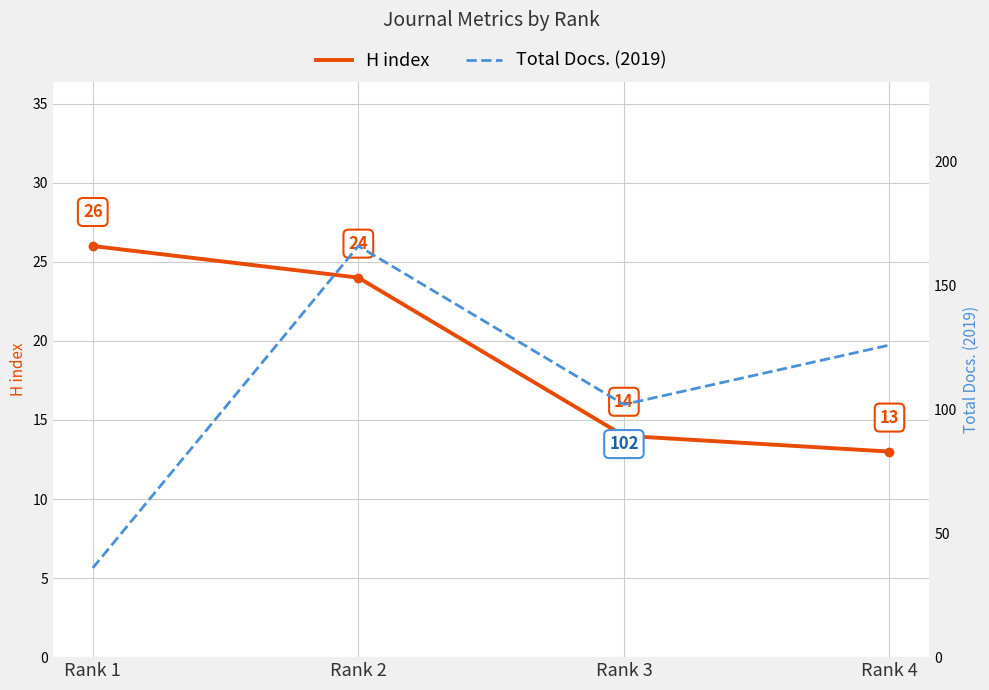

What is the difference between the highest and lowest values at Rank 1?

10